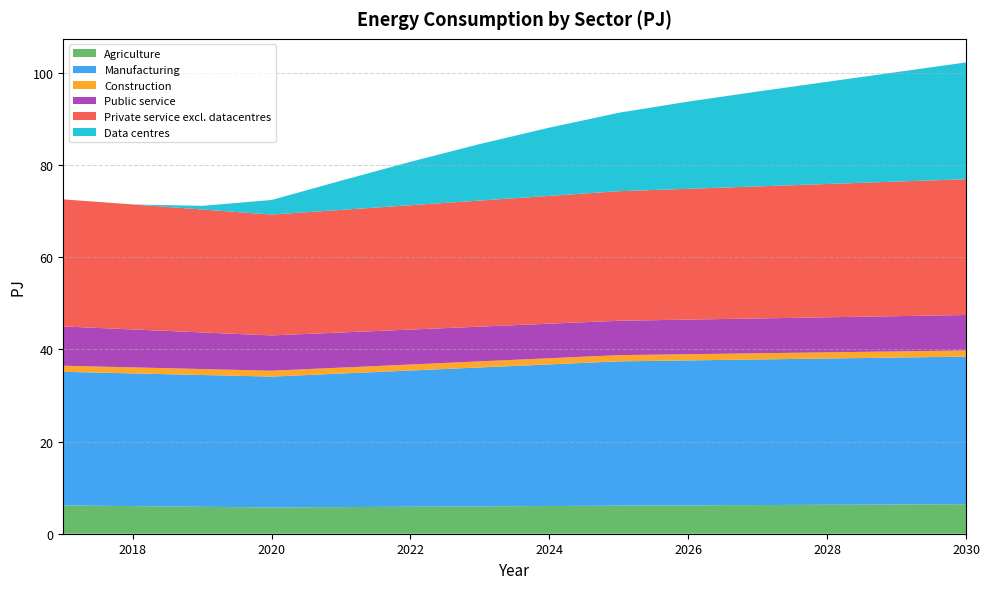

Reading left to right, extract all data points from this chart.

Agriculture: 2017=6.1	2018=6.0	2019=5.8	2020=5.7	2021=5.8	2022=5.9	2023=5.9	2024=6.0	2025=6.1	2026=6.2	2027=6.2	2028=6.3	2029=6.3	2030=6.4
Manufacturing: 2017=29.0	2018=28.8	2019=28.6	2020=28.4	2021=29.0	2022=29.6	2023=30.1	2024=30.7	2025=31.3	2026=31.4	2027=31.6	2028=31.7	2029=31.9	2030=32.0
Construction: 2017=1.3	2018=1.3	2019=1.3	2020=1.3	2021=1.3	2022=1.3	2023=1.3	2024=1.3	2025=1.3	2026=1.3	2027=1.3	2028=1.3	2029=1.3	2030=1.3
Public service: 2017=8.5	2018=8.2	2019=7.9	2020=7.7	2021=7.6	2022=7.6	2023=7.5	2024=7.5	2025=7.5	2026=7.5	2027=7.6	2028=7.6	2029=7.6	2030=7.7
Private service excl. datacentres: 2017=27.6	2018=27.1	2019=26.7	2020=26.2	2021=26.6	2022=27.0	2023=27.3	2024=27.7	2025=28.1	2026=28.4	2027=28.6	2028=28.9	2029=29.2	2030=29.5
Data centres: 2017=0.0	2018=0.0	2019=0.8	2020=3.2	2021=6.3	2022=9.4	2023=12.3	2024=14.8	2025=17.0	2026=18.9	2027=20.6	2028=22.2	2029=23.7	2030=25.3